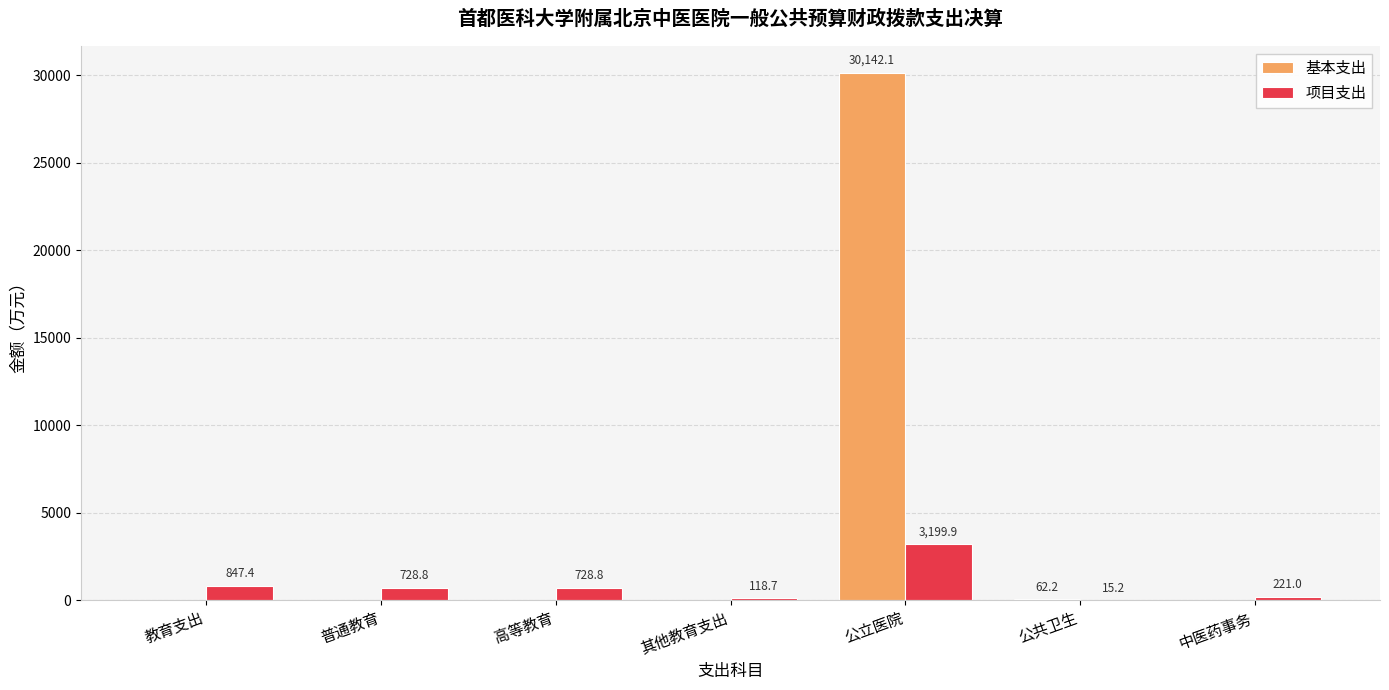

Is the value of 项目支出 at 公共卫生 greater than the value of 基本支出 at 高等教育?

Yes